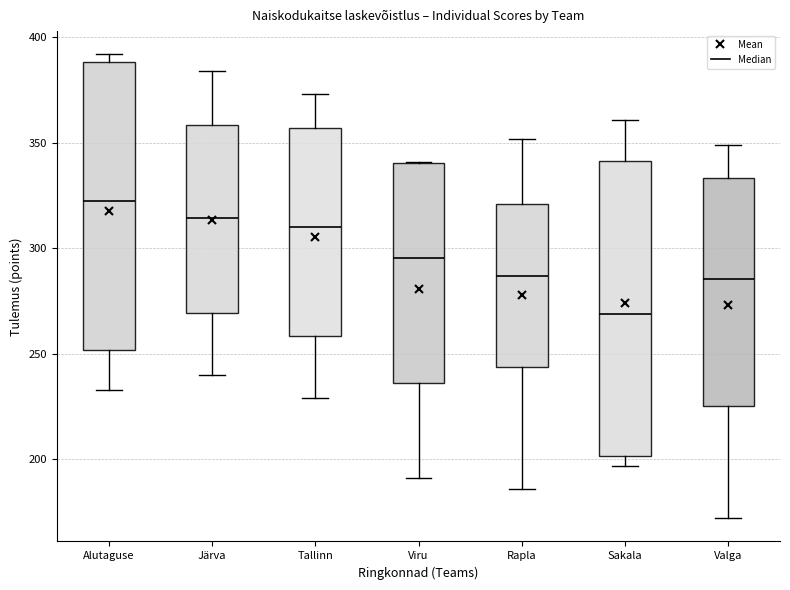

Where does the median line of the box for Rapla sit on the y-axis? The values are not printed on the chart, so give them approximately, as read against the axis.

285